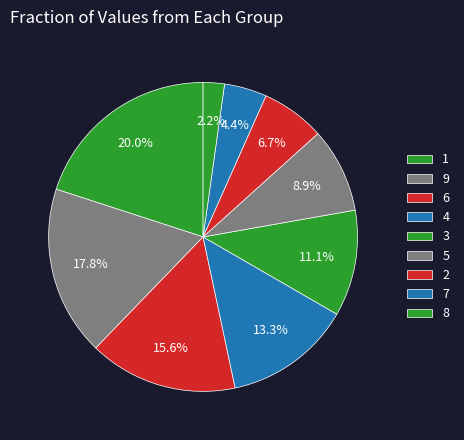

How many slices are in this pie chart?

9